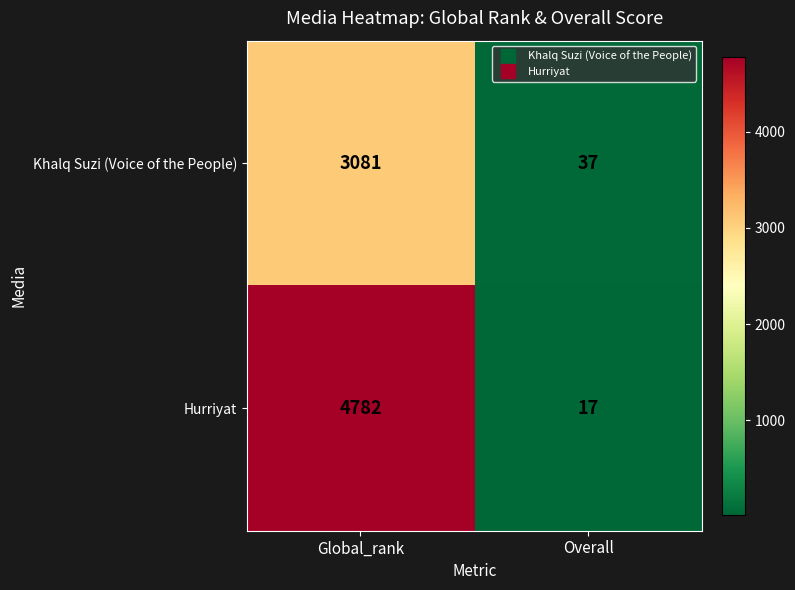

Which series changed the most between Global_rank and Overall?

Hurriyat